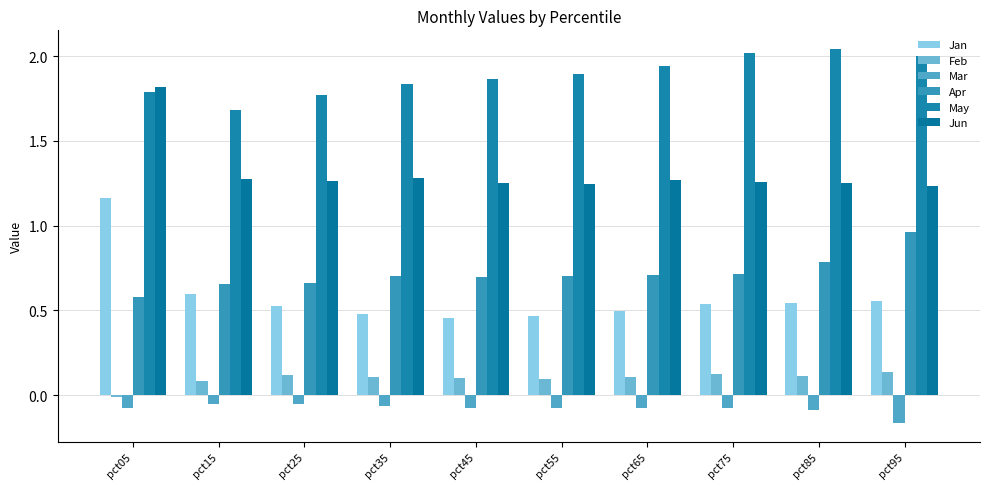

Reading right to left, list all the values displayed in this chart.

Jan: 0.6	0.5	0.5	0.5	0.5	0.5	0.5	0.5	0.6	1.2
Feb: 0.1	0.1	0.1	0.1	0.1	0.1	0.1	0.1	0.1	-0.0
Mar: -0.2	-0.1	-0.1	-0.1	-0.1	-0.1	-0.1	-0.1	-0.1	-0.1
Apr: 1.0	0.8	0.7	0.7	0.7	0.7	0.7	0.7	0.7	0.6
May: 2.0	2.0	2.0	1.9	1.9	1.9	1.8	1.8	1.7	1.8
Jun: 1.2	1.3	1.3	1.3	1.2	1.3	1.3	1.3	1.3	1.8